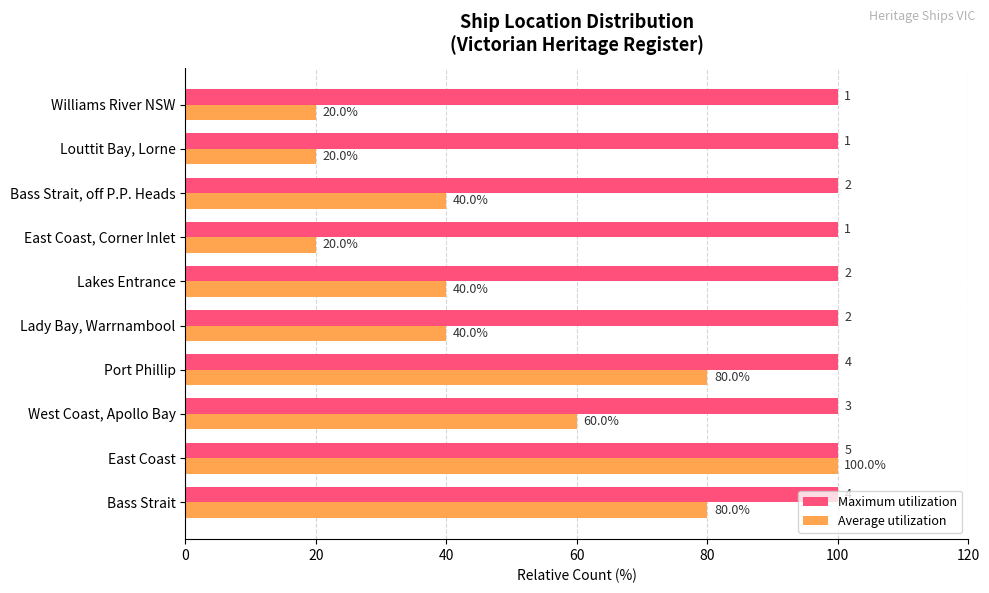

Rank the series by their average value, from highest to lowest.

Maximum utilization, Average utilization